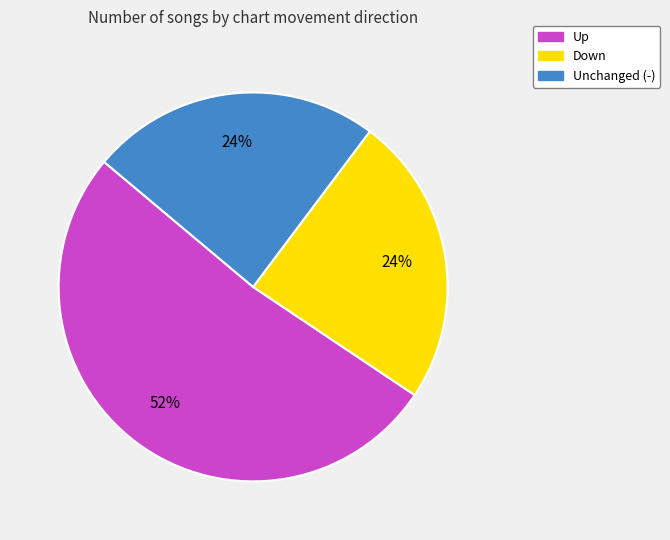

To the nearest percent, what is the average slice percentage?

33%